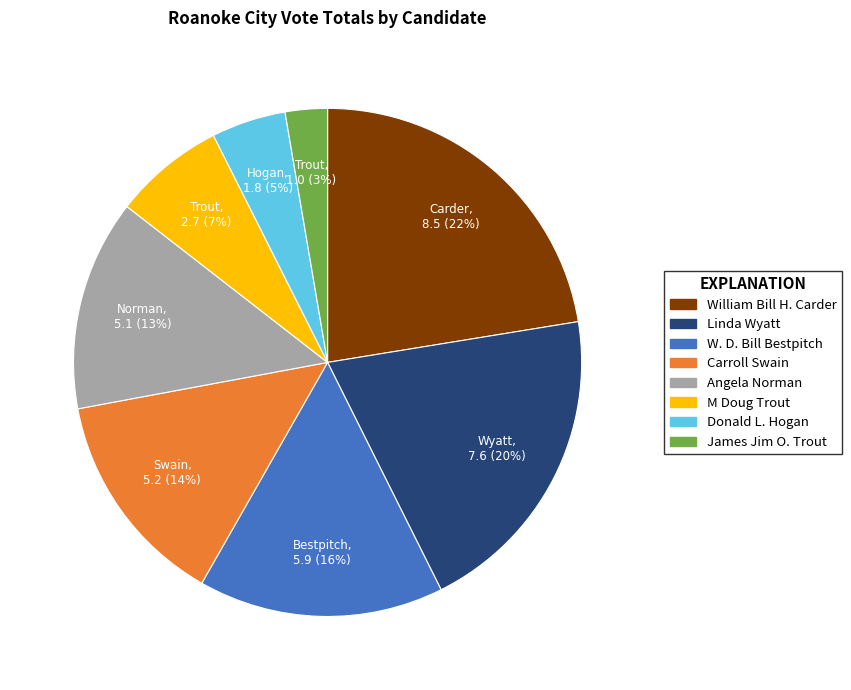

How many slices are in this pie chart?

8